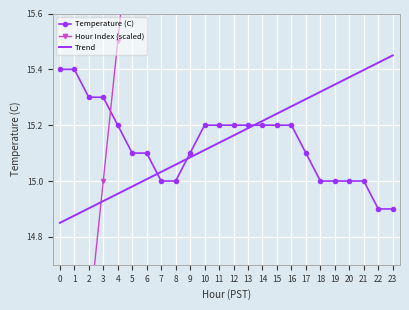

Is it true that Trend equals 21.6 at 13?

False